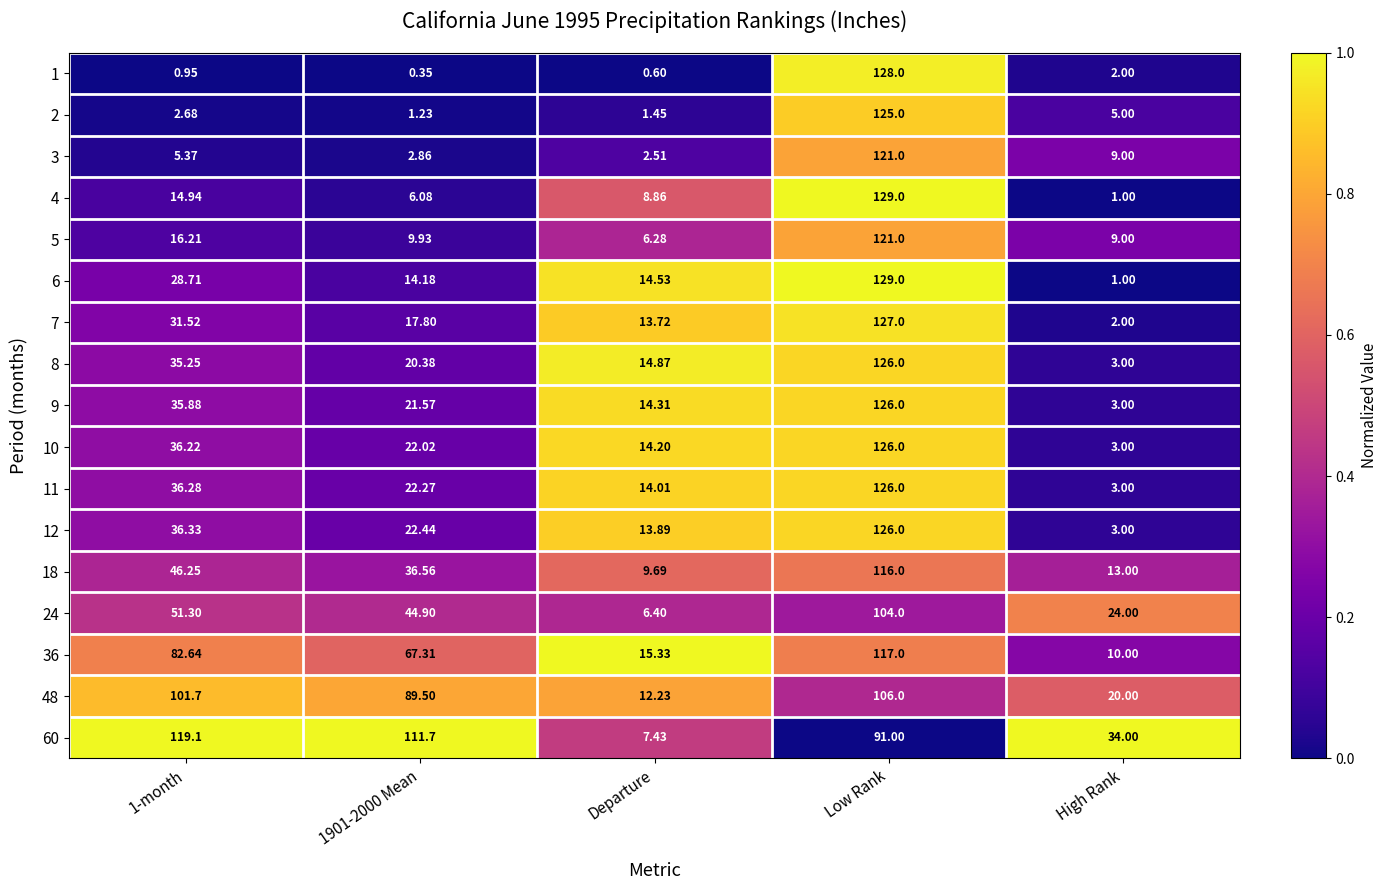

At which category is the sum across all series the highest?

Low Rank